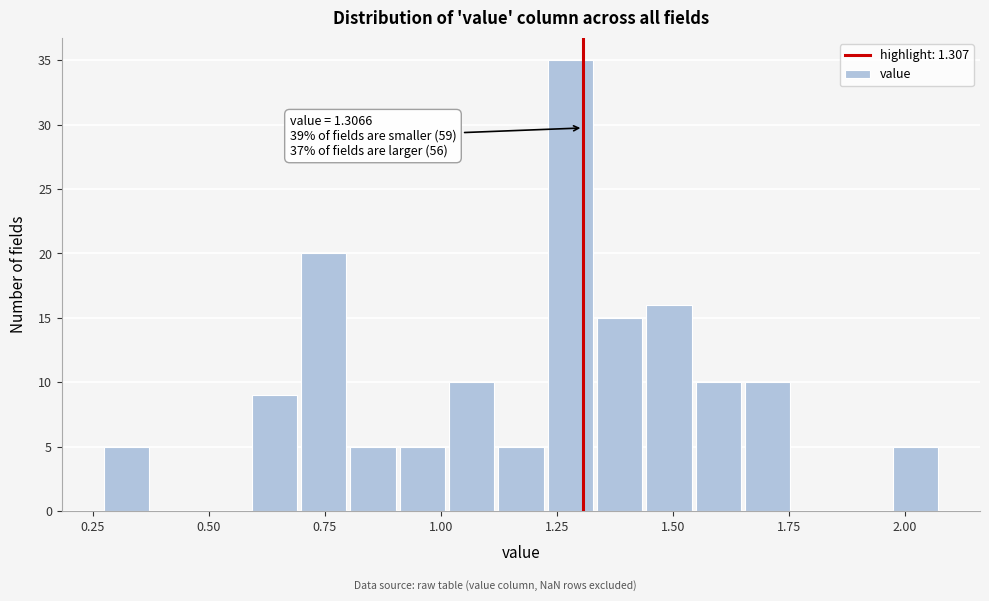

Read against the x-axis, roughly where is the centre of the tallest bar?

1.30